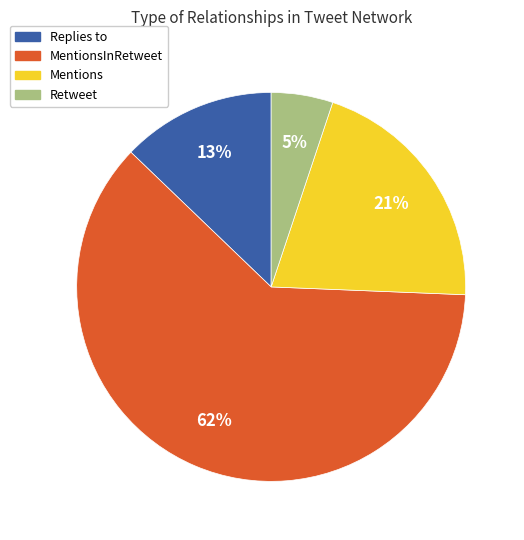

How many slices are in this pie chart?

4